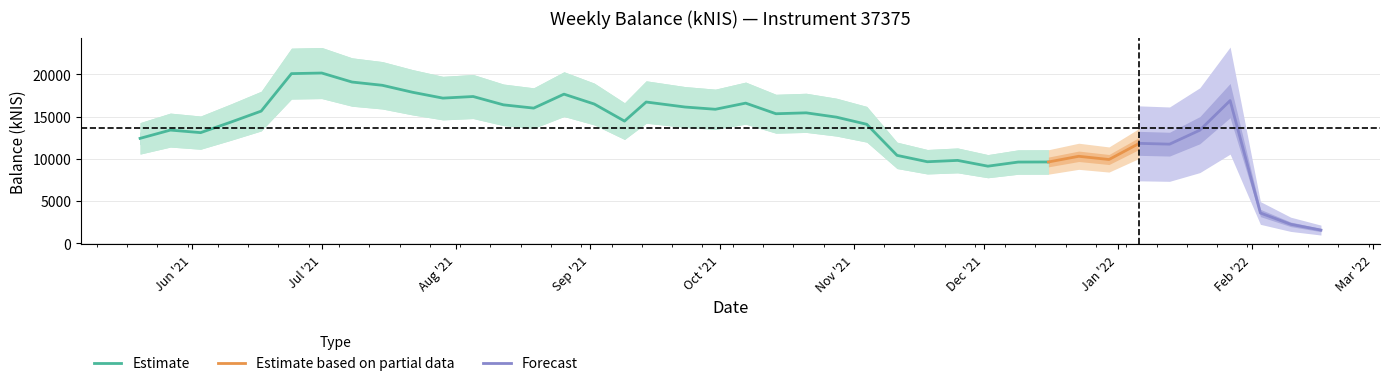

Which label corresponds to the largest value in the chart?

2021-07-01